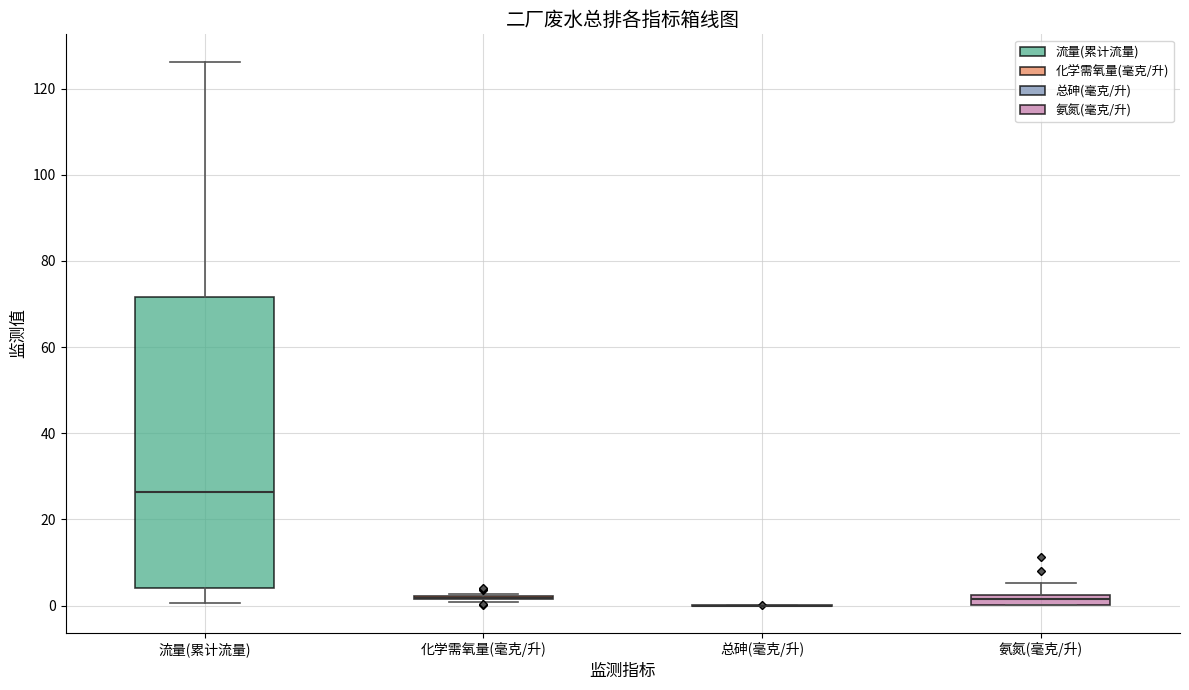

Where does the upper whisker of the box for 氨氮(毫克/升) end on the y-axis? The values are not printed on the chart, so give them approximately, as read against the axis.

6